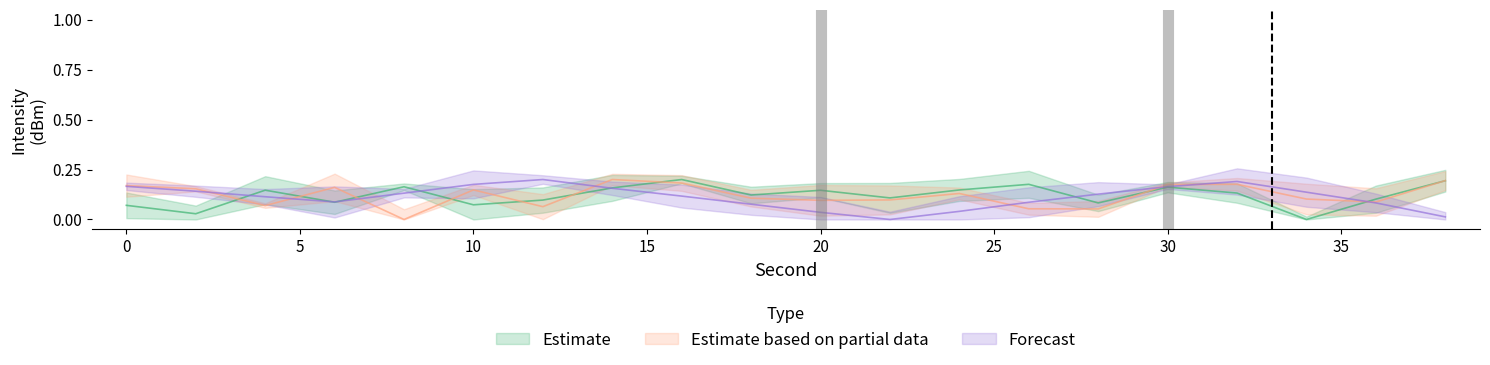

Count the Estimate values in the range 0 to 1.

20